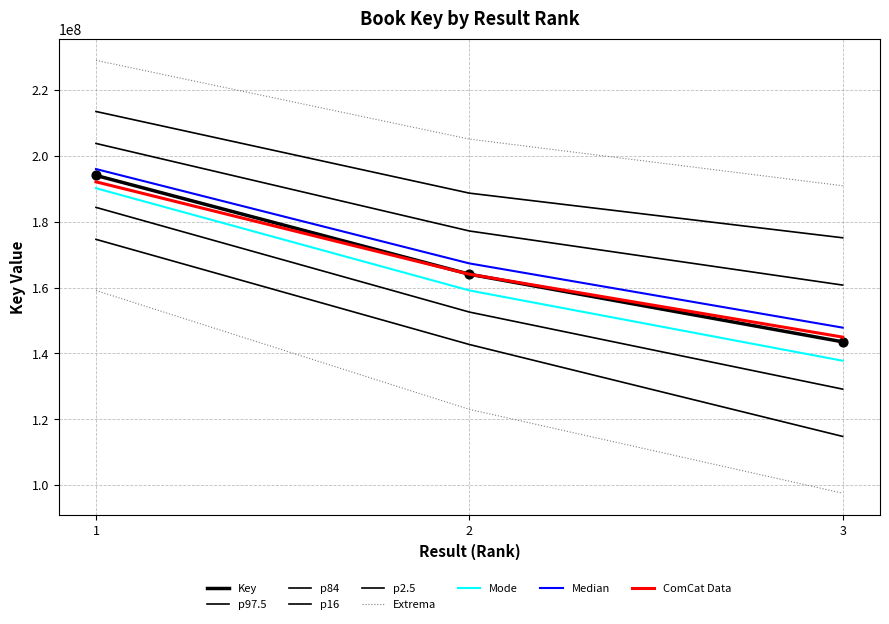

What is the ratio of the value at 1 to the value at 2?

1.2